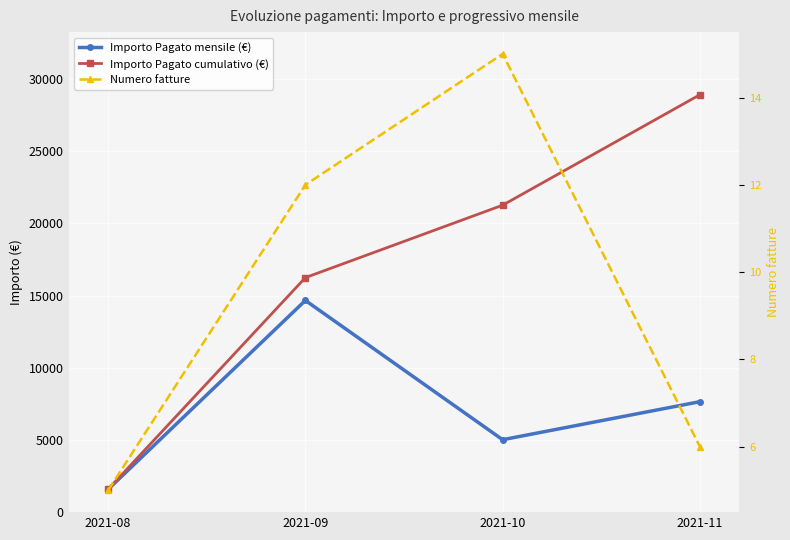

What is the minimum value for Numero fatture?

5.0